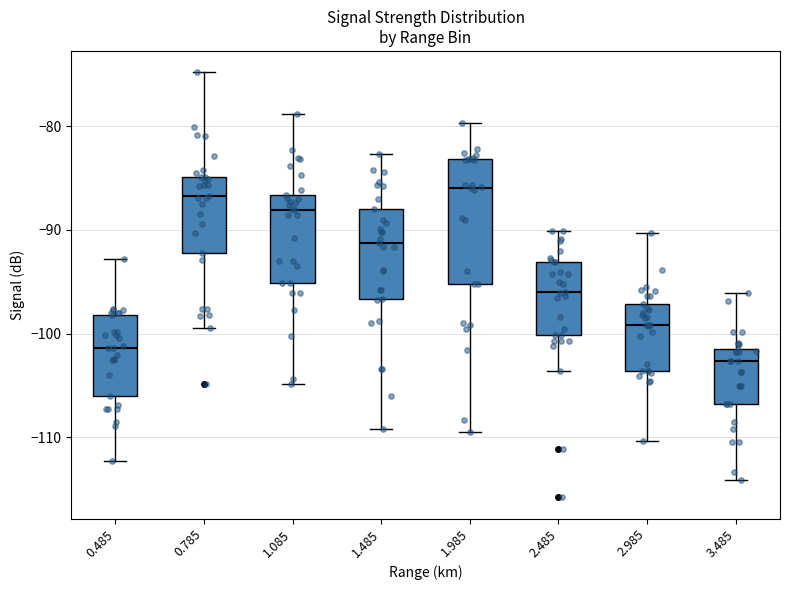

Where is the upper edge of the box at x = 0.485 on the y-axis? The values are not printed on the chart, so give them approximately, as read against the axis.

-98